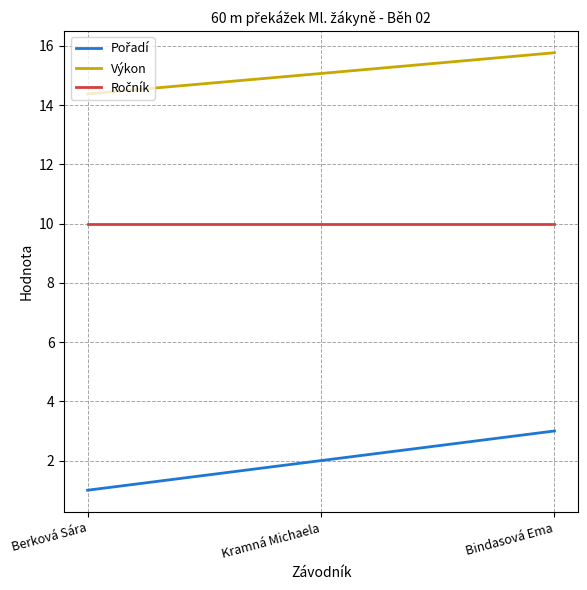

What position from the left is Bindasová Ema?

3